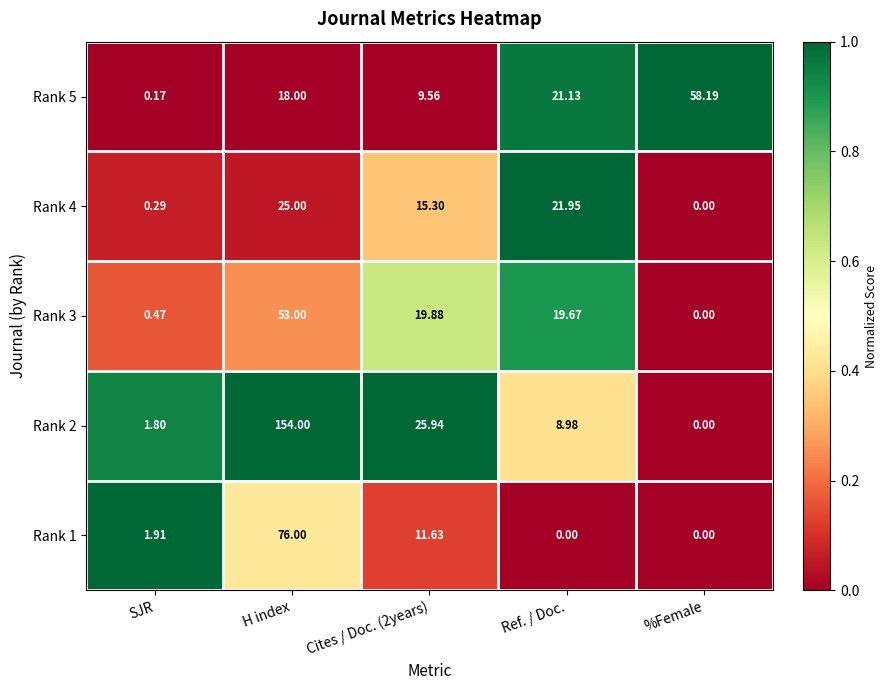

Count the number of categories in the chart.

5